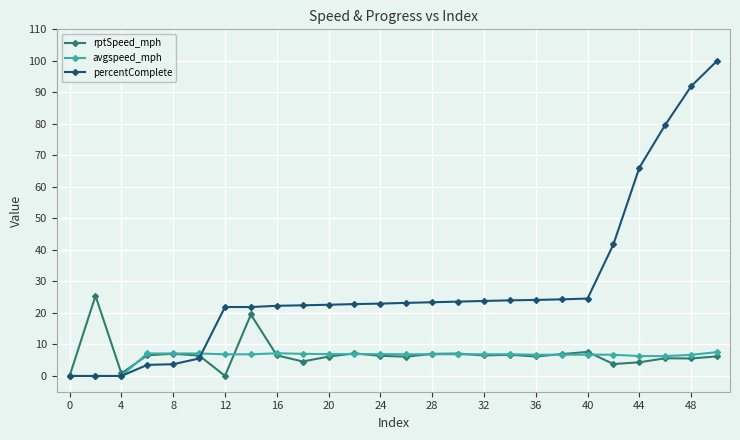

What is the maximum value for percentComplete?

100.0